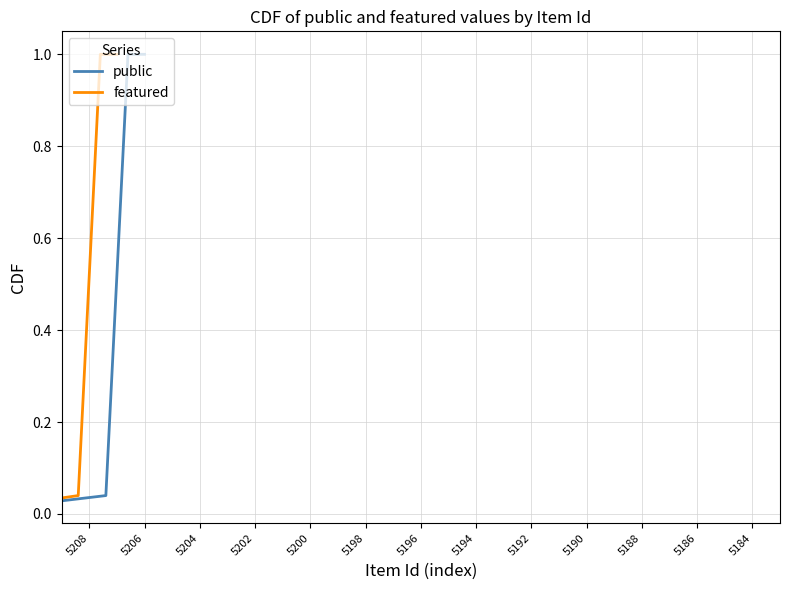

True or false: public has more than 1 interior local peaks.

False